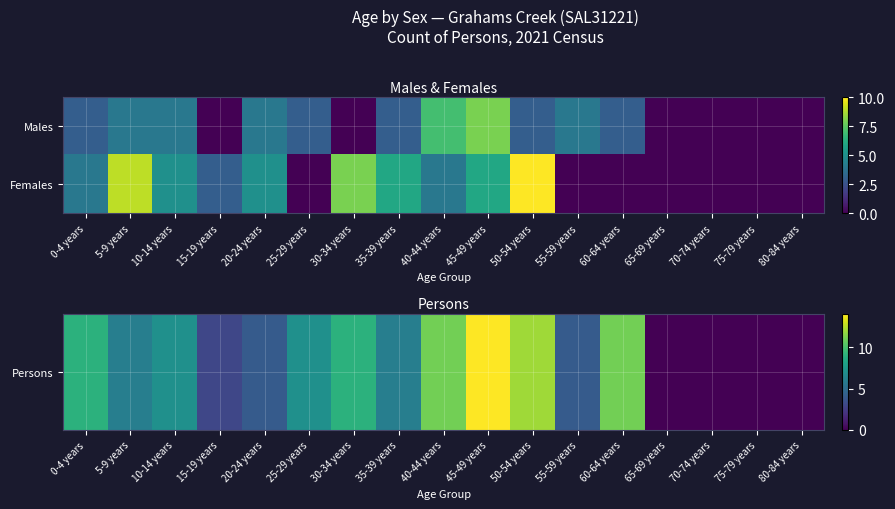

Which series changed the most between 0-4 years and 60-64 years?

Females